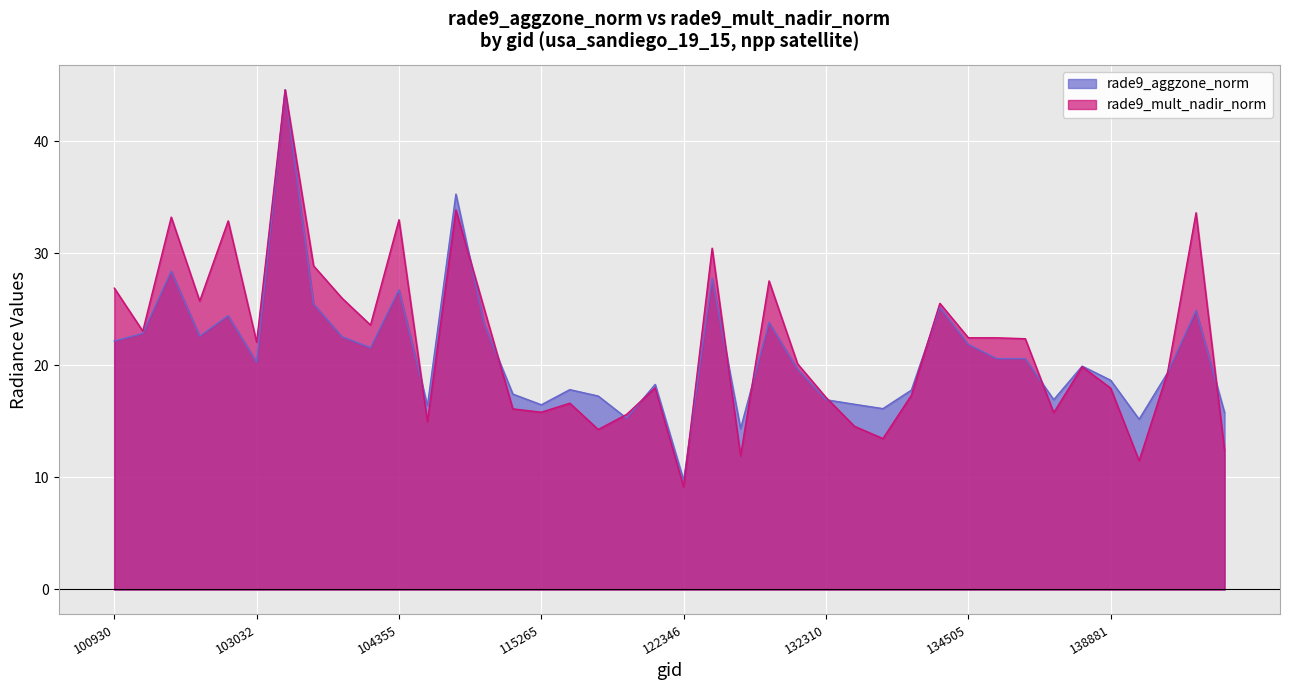

In rade9_aggzone_norm, how many points are higher than both neighbors (excluding endpoints)?

12